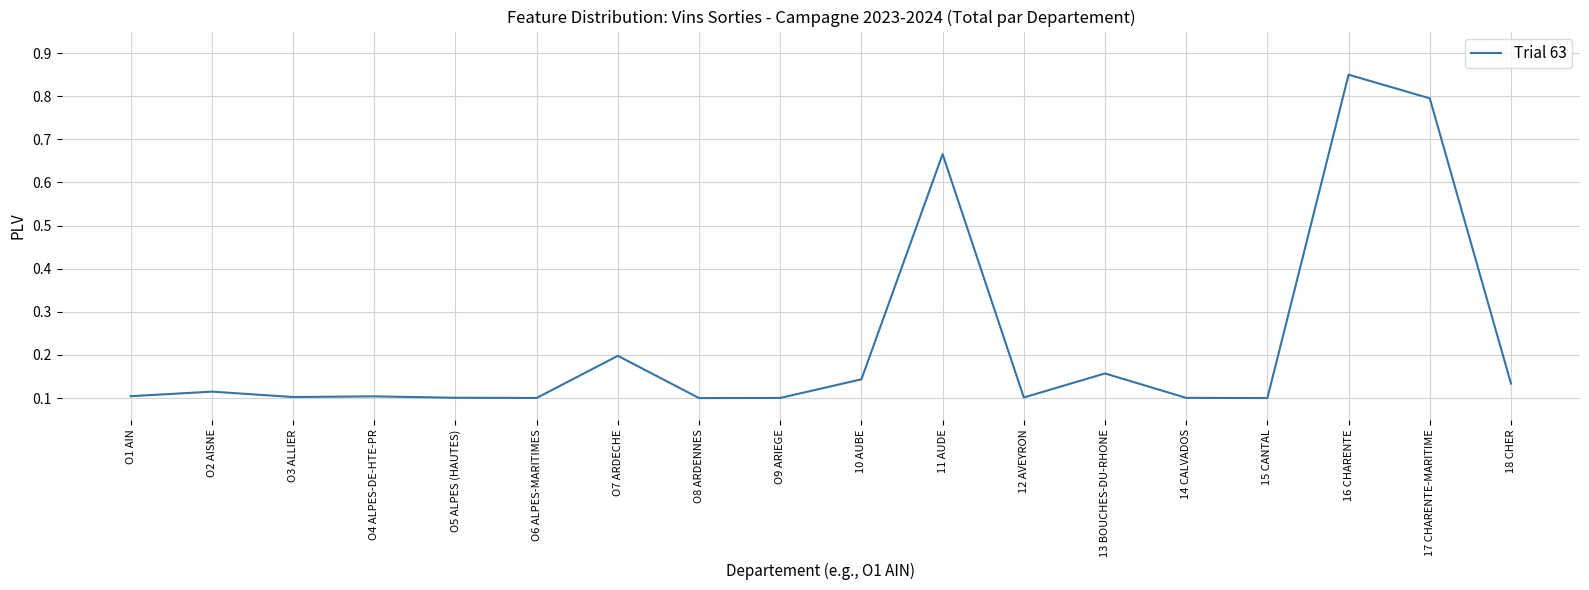

Between 11 AUDE and O5 ALPES (HAUTES), which is larger?

11 AUDE